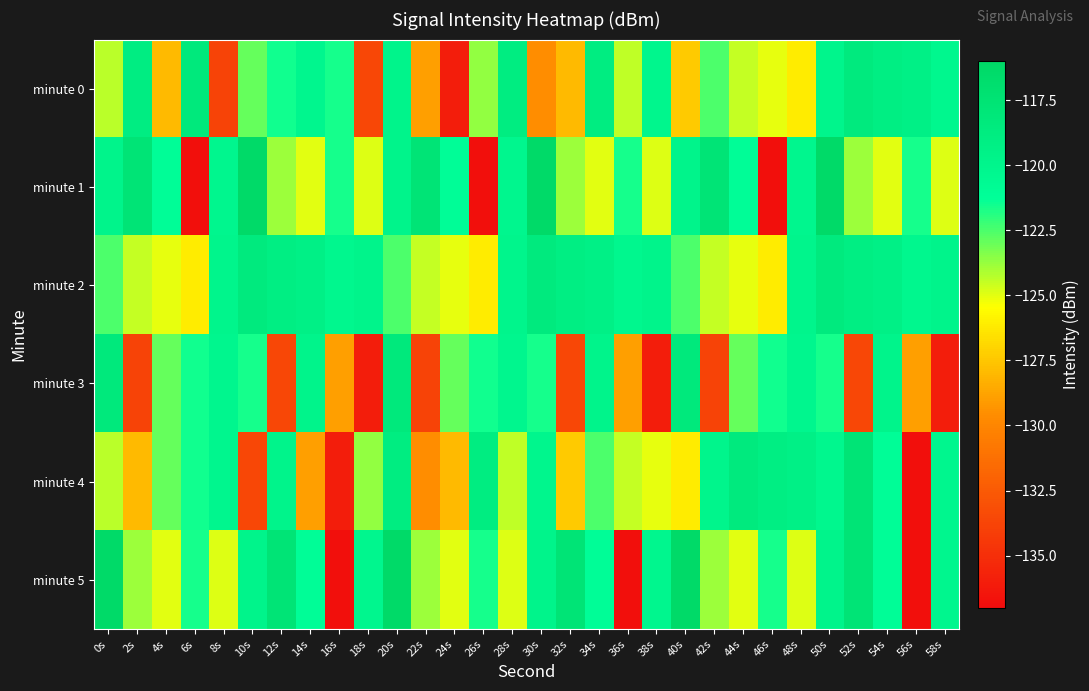

Which has a higher value, 34s or 50s?

34s